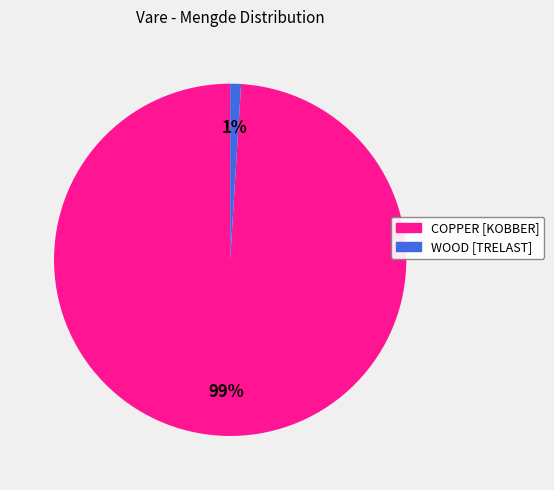

Is there a majority slice in this chart?

Yes